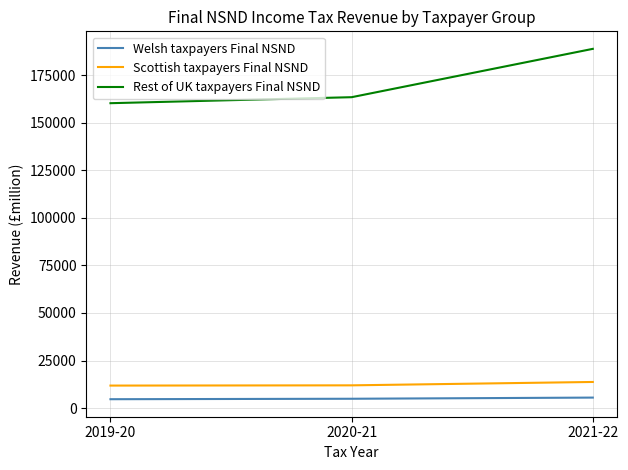

What position from the right is 2020-21?

2